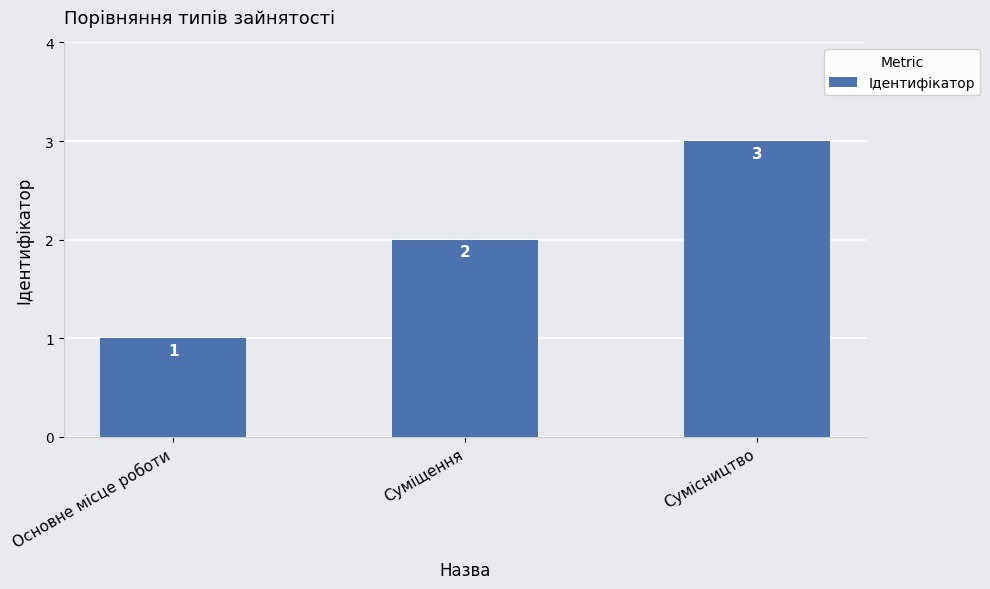

At which category does the chart reach its minimum across all series?

Основне місце роботи